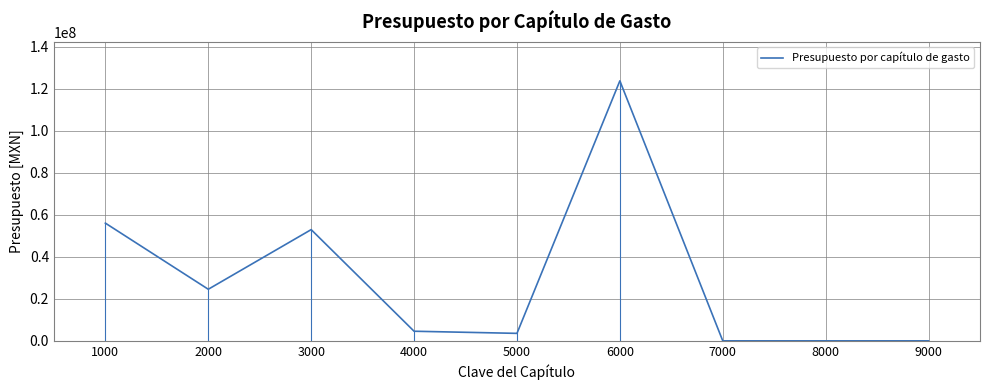

Count the number of data series in this chart.

1